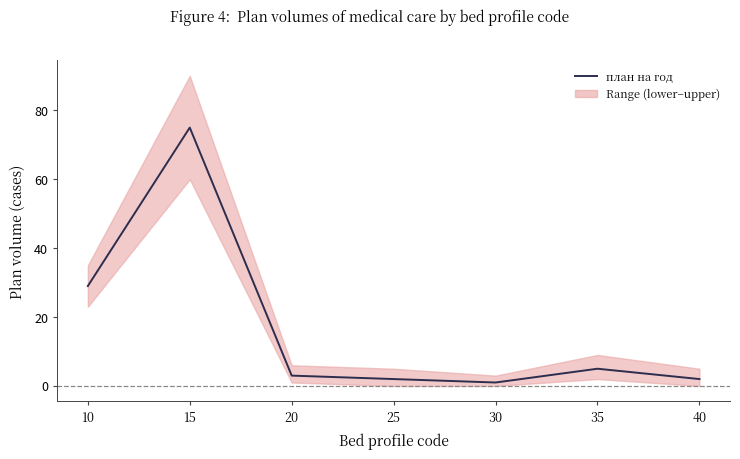

What is the greatest value displayed?

75